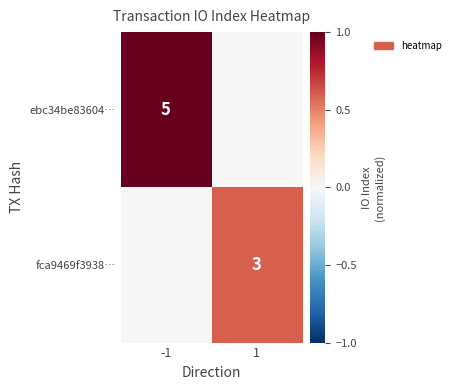

True or false: ebc34be83604… has a value of 5 at -1.

True